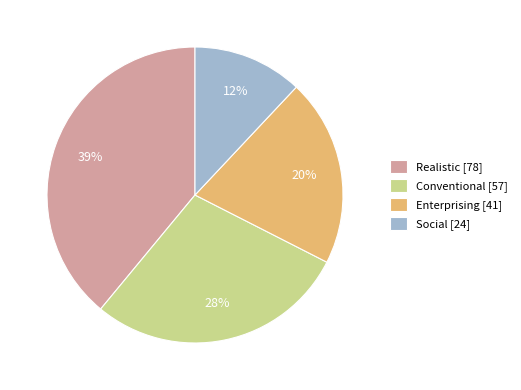

To the nearest percent, what is the average slice percentage?

25%